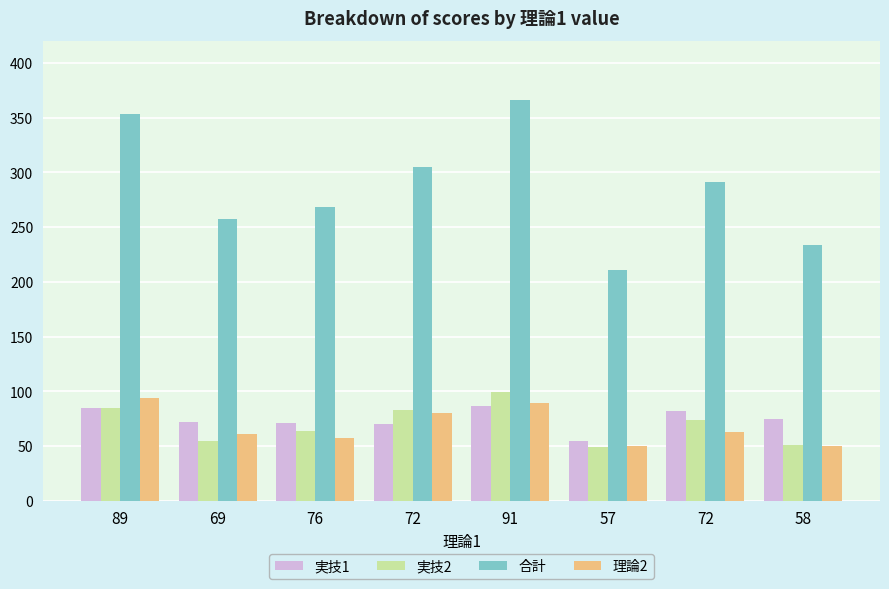

What is the lowest value of the 実技2 series?

49